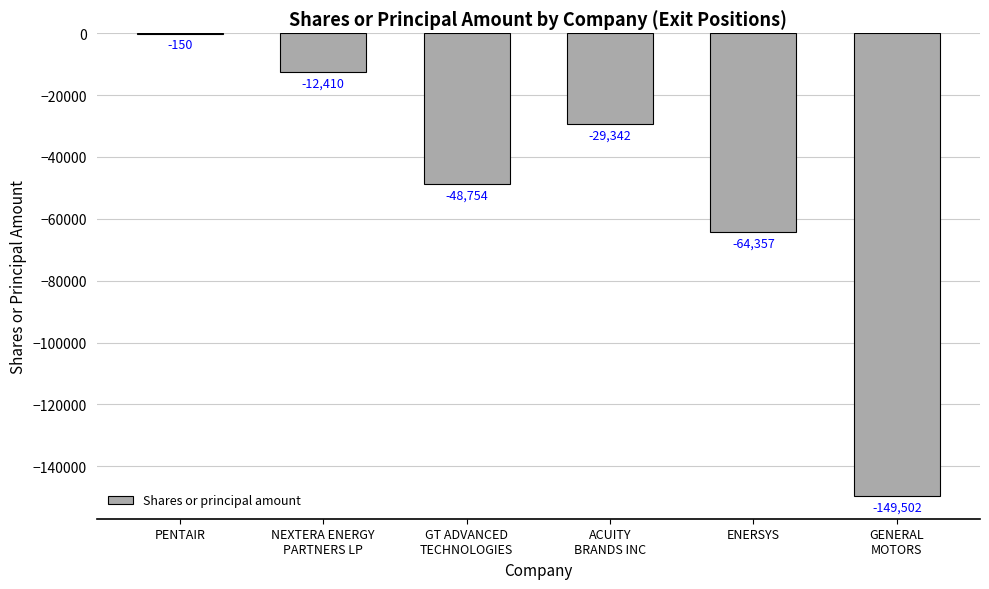

Count the number of categories in the chart.

6